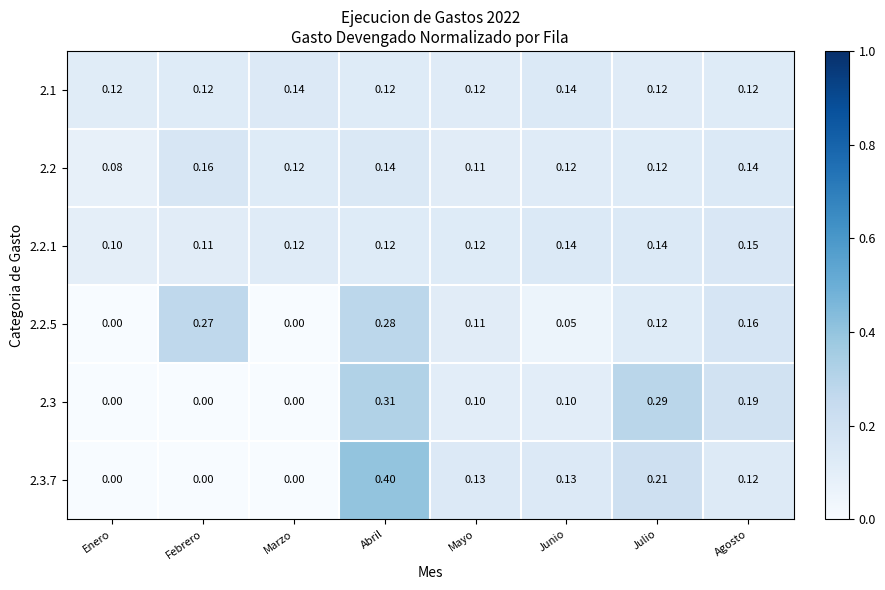

At which label is 2.2.1 closest to 0?

Enero